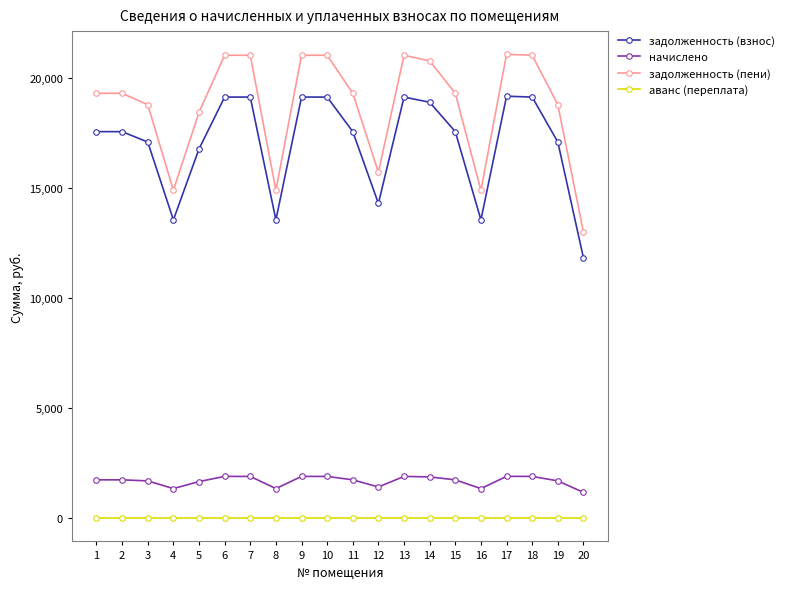

What is the spread (max minus min) of values at 16?

14900.0